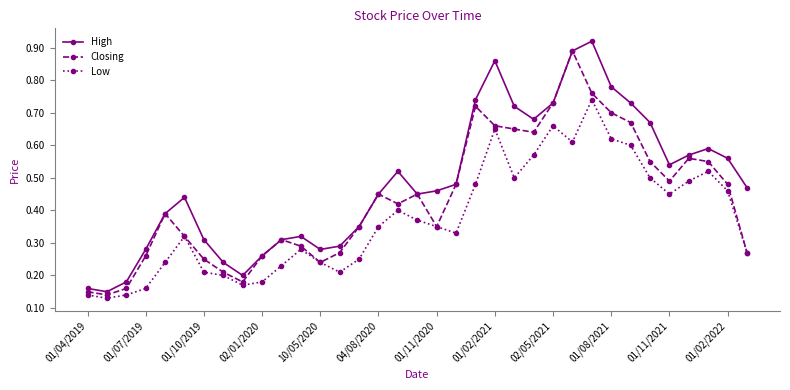

True or false: High and Low cross at least once.

False